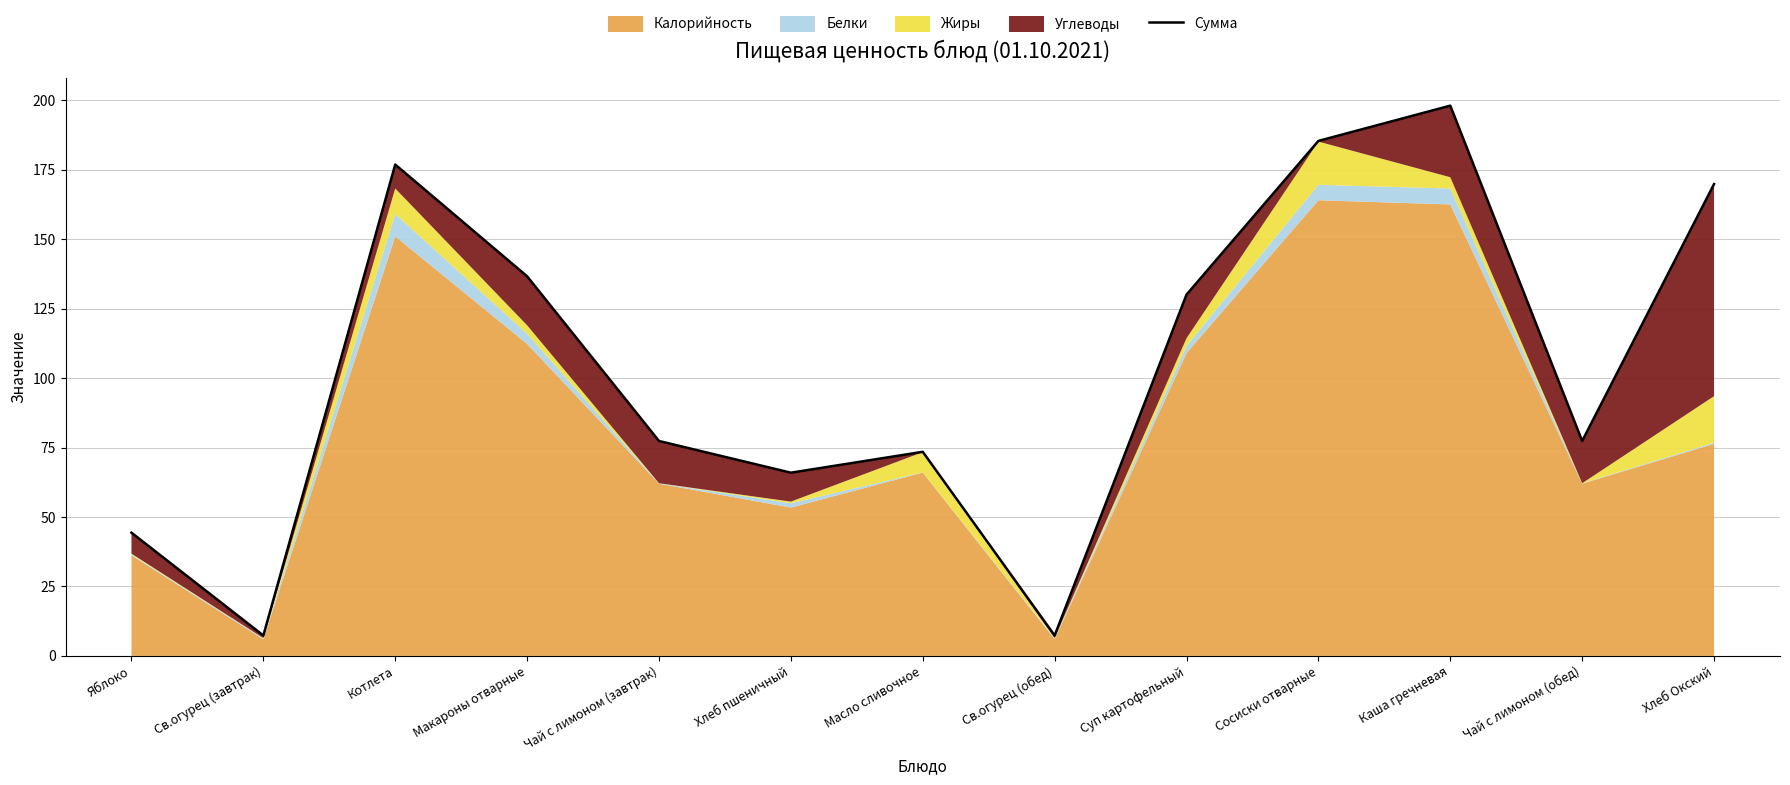

Is it true that the value at Яблоко is 17.0?

False